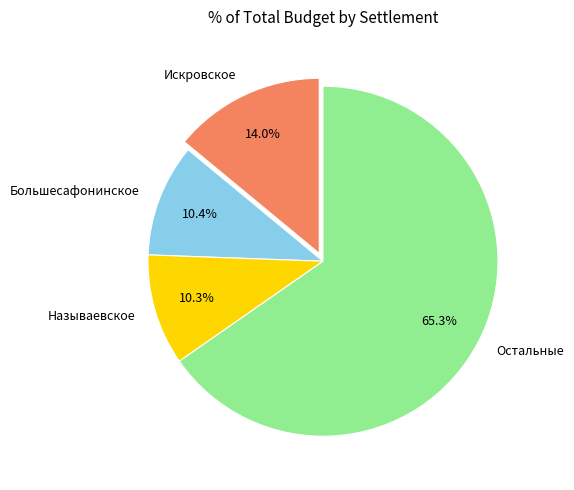

Is there any slice that represents more than half of the pie?

Yes